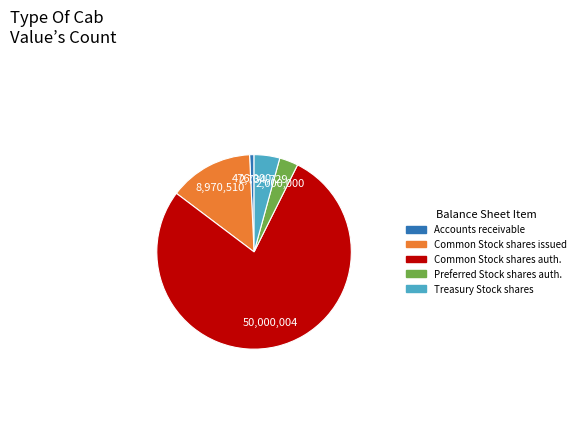

How many slices are in this pie chart?

5